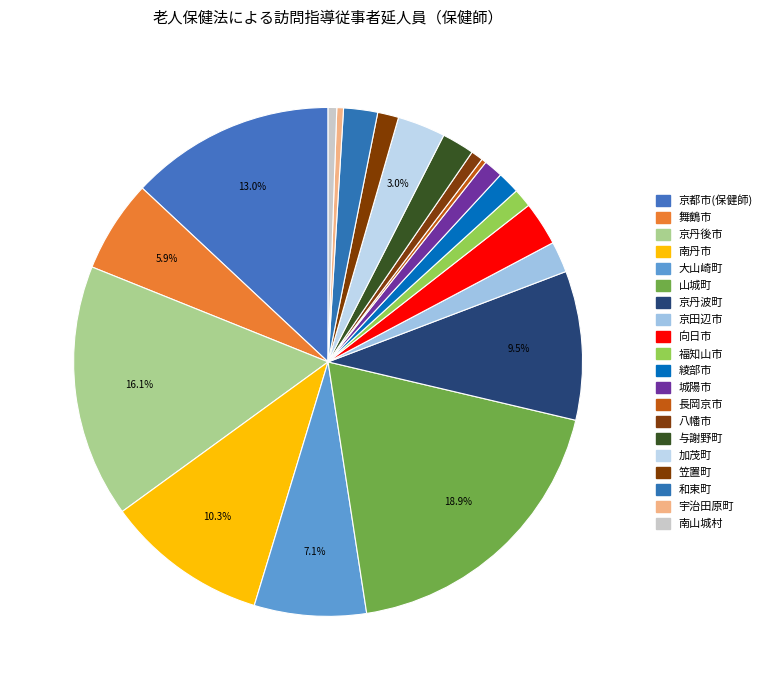

To the nearest percent, what percentage of the pie is 京丹波町?

9%